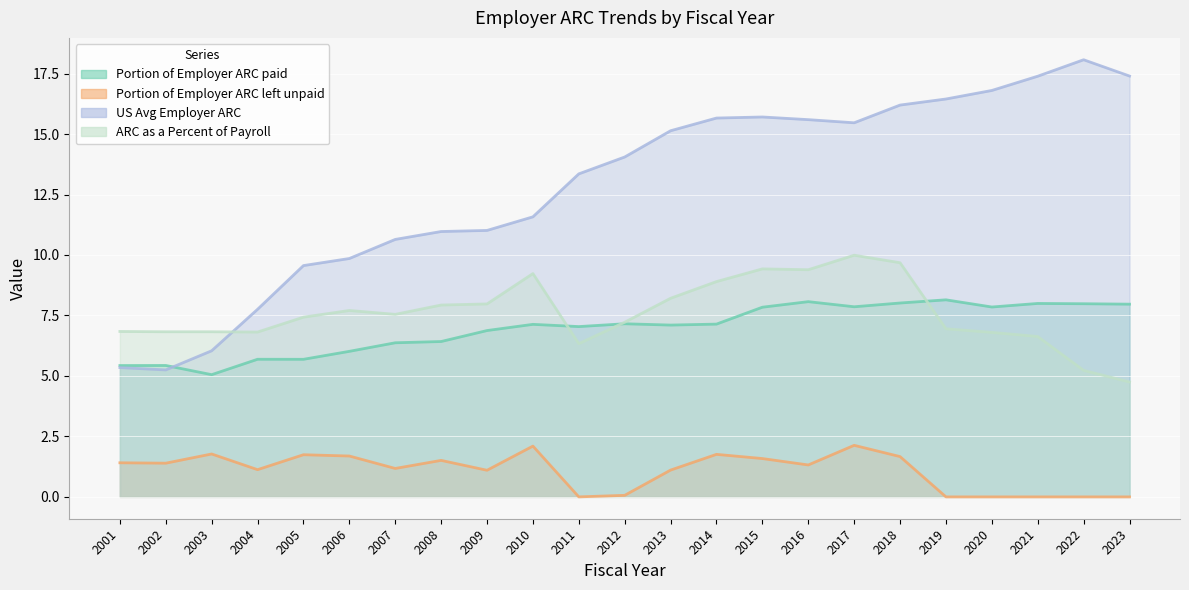

Is it true that ARC as a Percent of Payroll equals 10.4 at 2021?

False